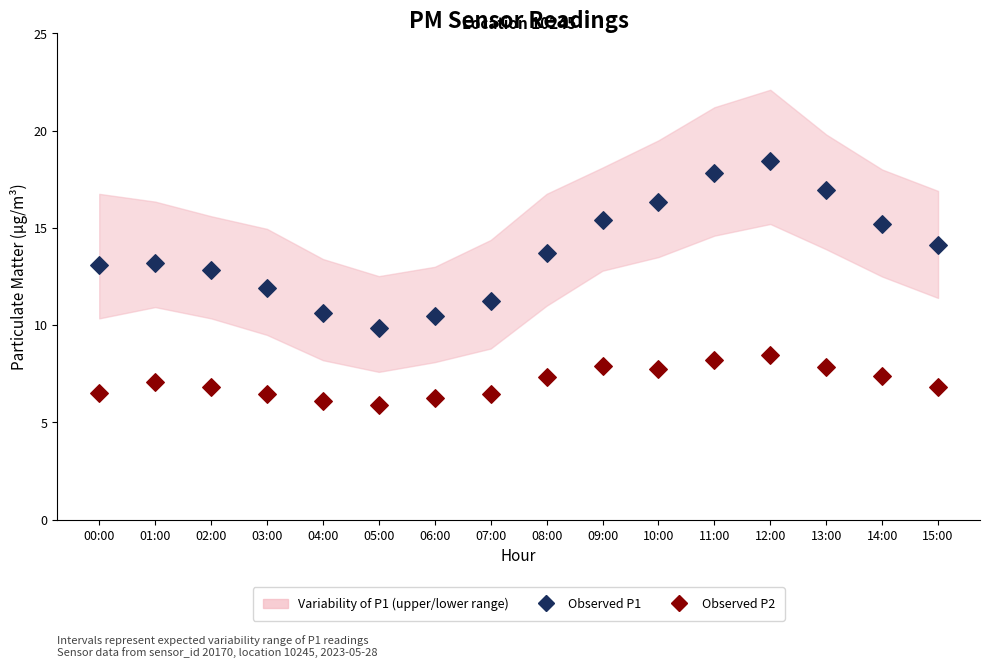

Which series has the largest Y range (max minus min)?

Observed P1